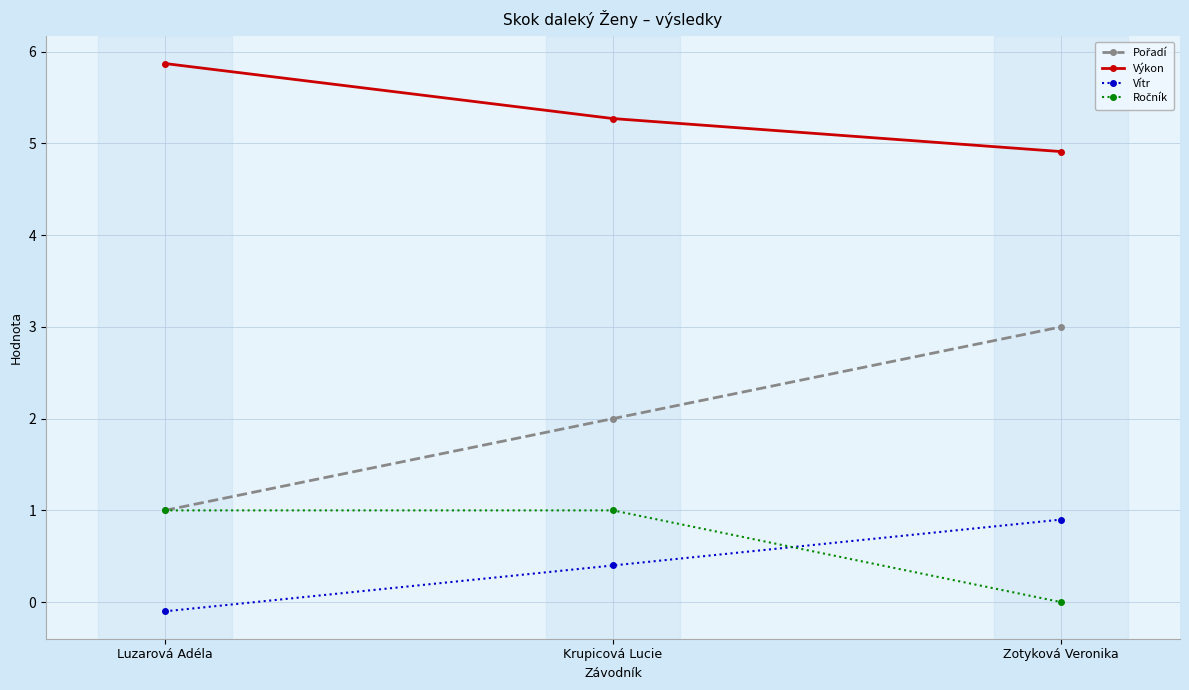

Is it true that Výkon equals 5.9 at Luzarová Adéla?

True